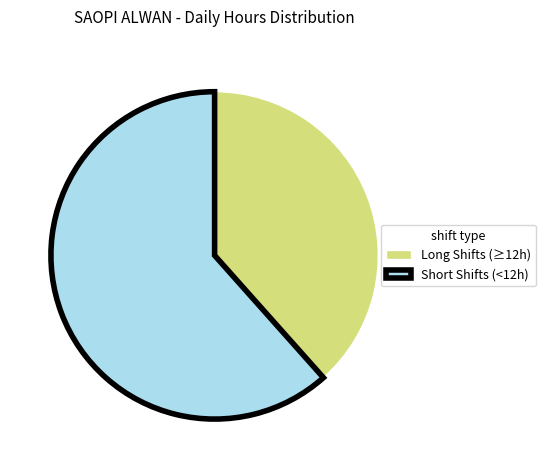

Does Long Shifts (≥12h) represent more than half of the total?

No